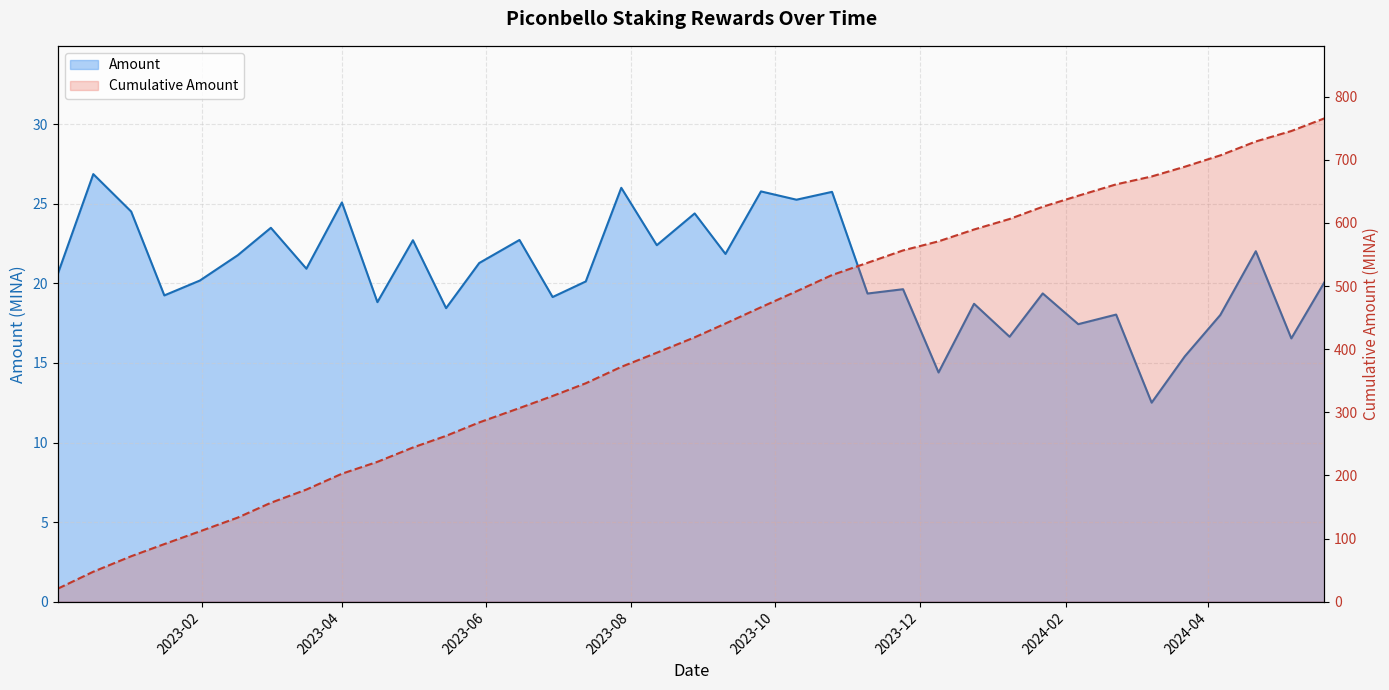

What is the value of the Amount point at the 32nd from the left?

12.5